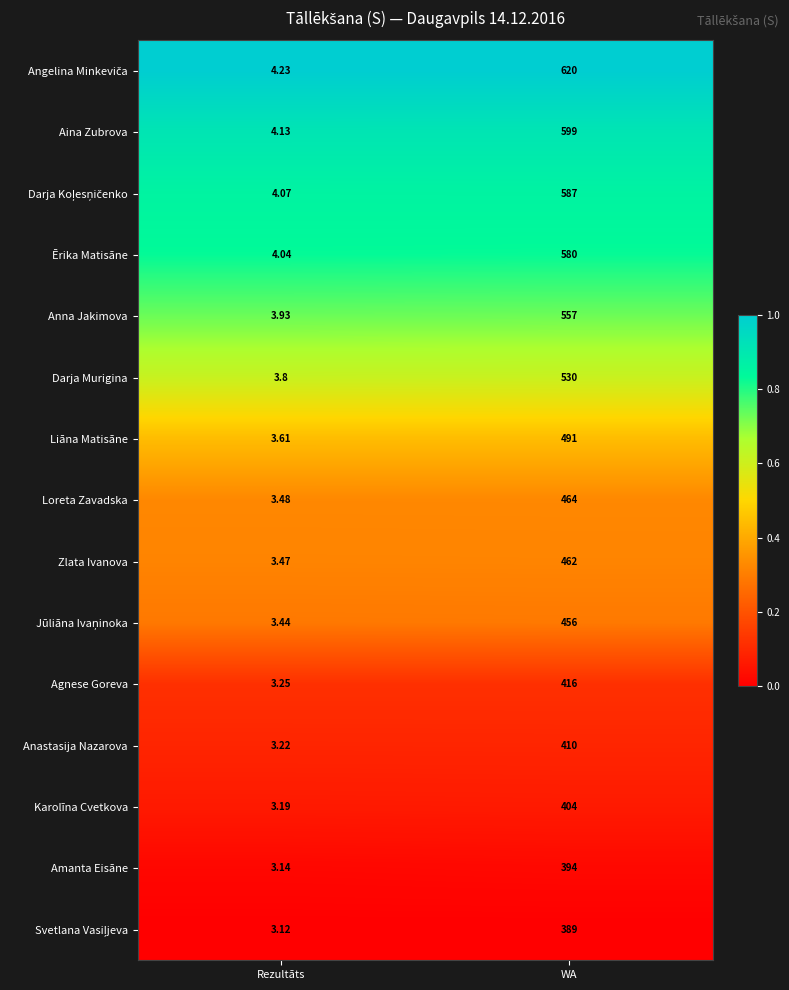

Which category has the highest value in the Anastasija Nazarova series?

WA